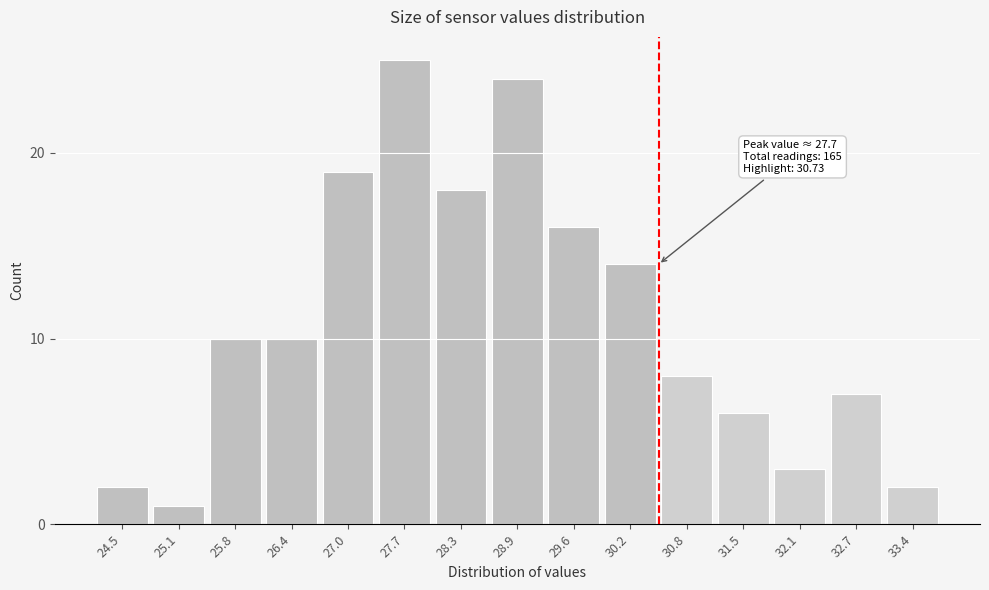

Reading right to left, what are all the values shown in this chart?

33.4=2	32.7=7	32.1=3	31.5=6	30.8=8	30.2=14	29.6=16	28.9=24	28.3=18	27.7=25	27.0=19	26.4=10	25.8=10	25.1=1	24.5=2